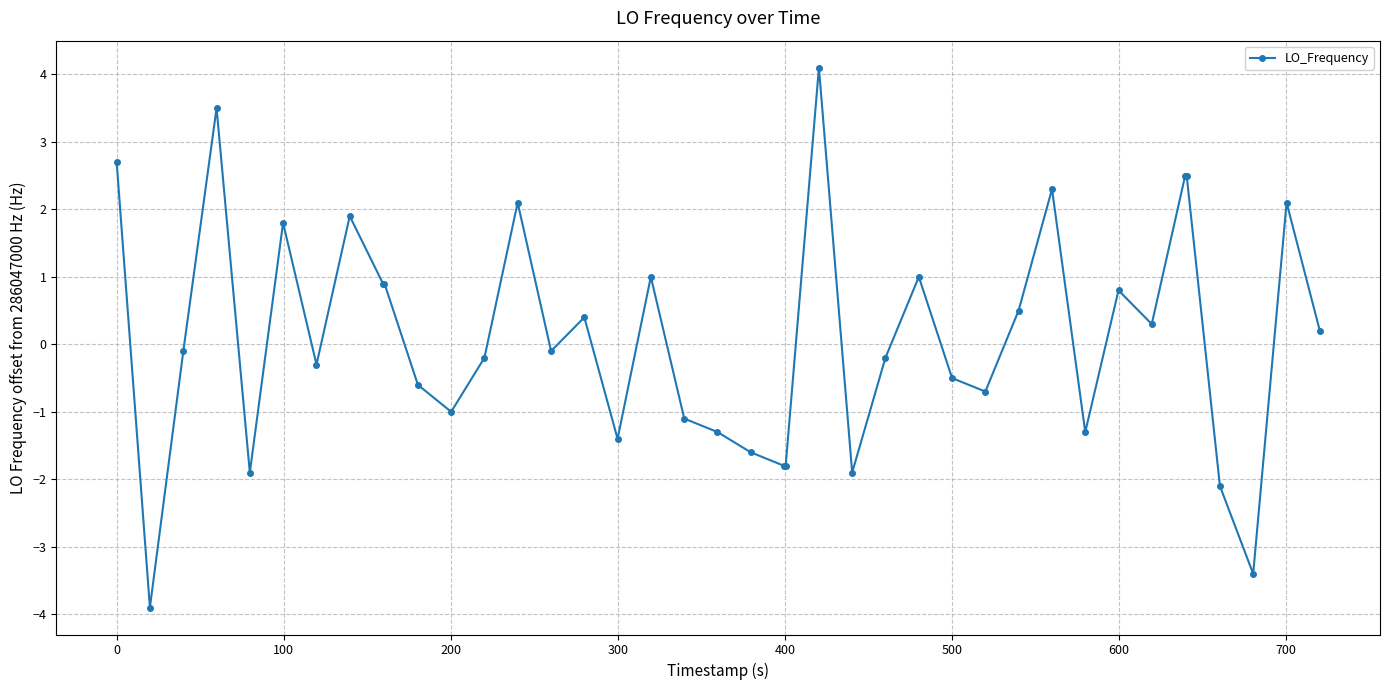

What is the sum of all values?

4.3